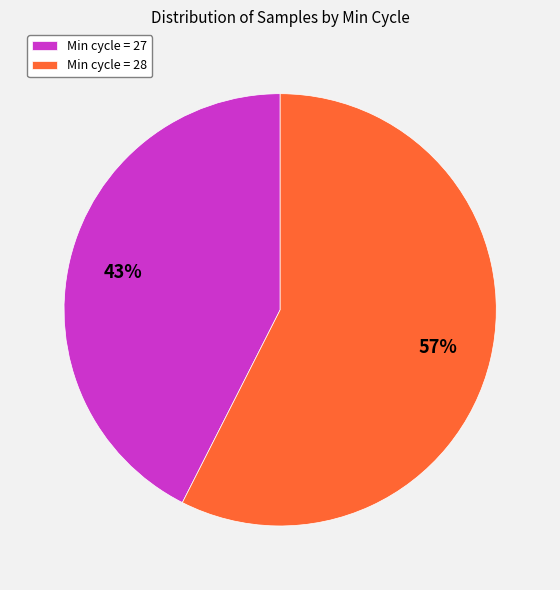

Which has a higher value, Min cycle = 28 or Min cycle = 27?

Min cycle = 28